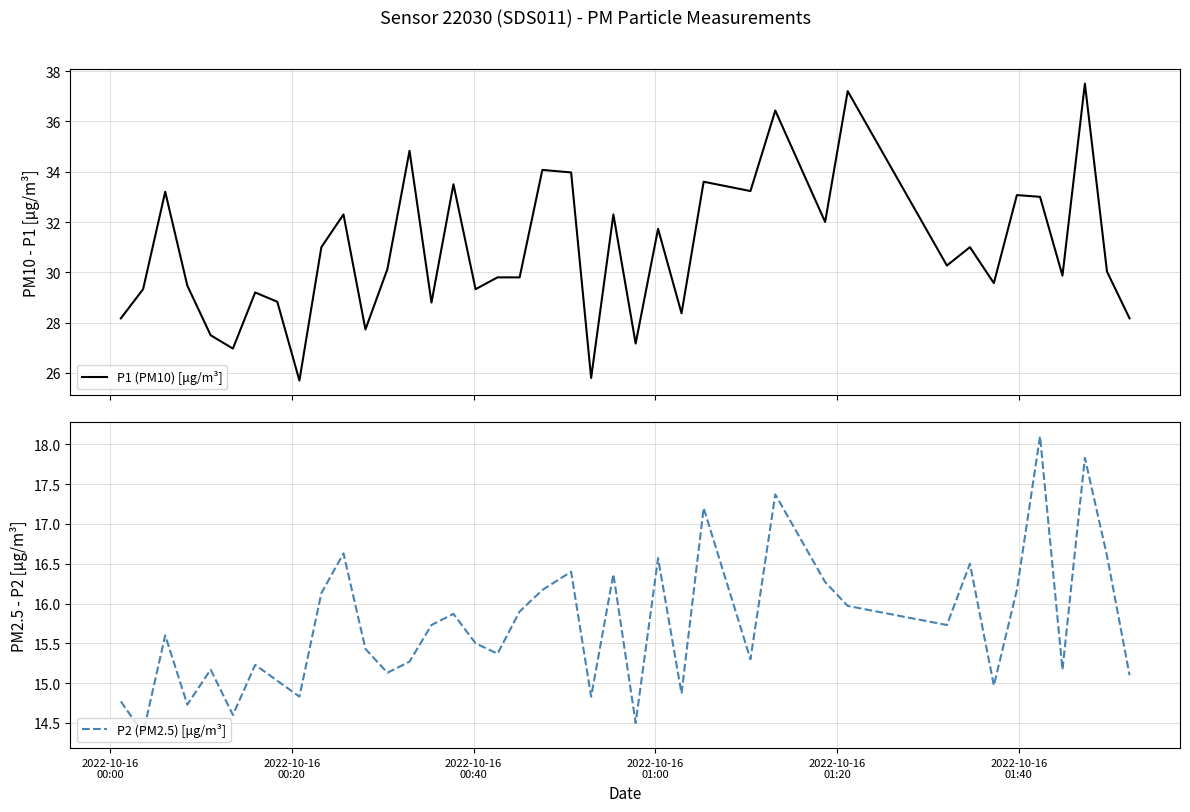

What is the maximum value for P1 (PM10) [μg/m³]?

37.5